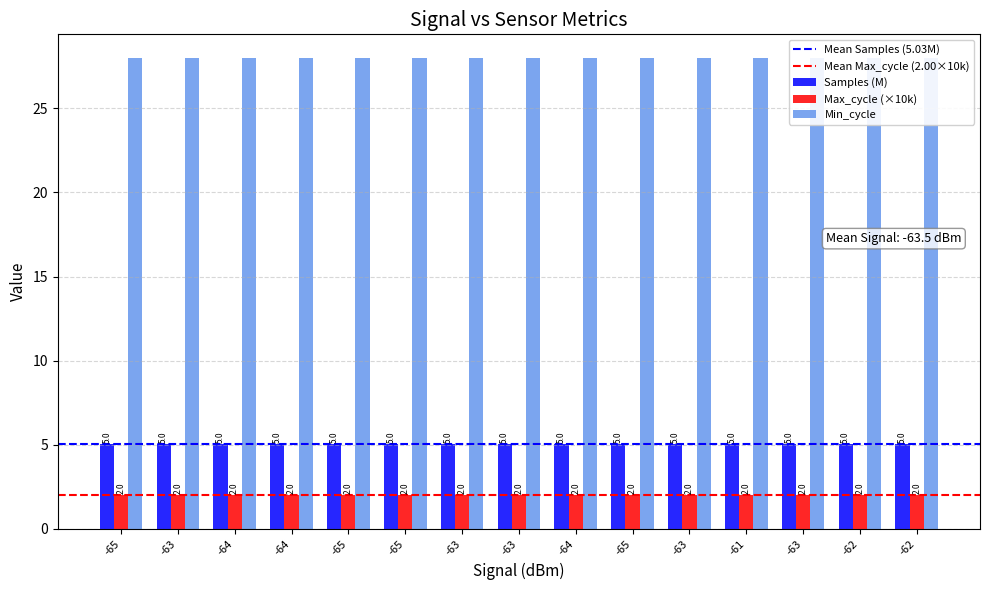

What is the value of the Samples bar at the 7th from the left?

5.0